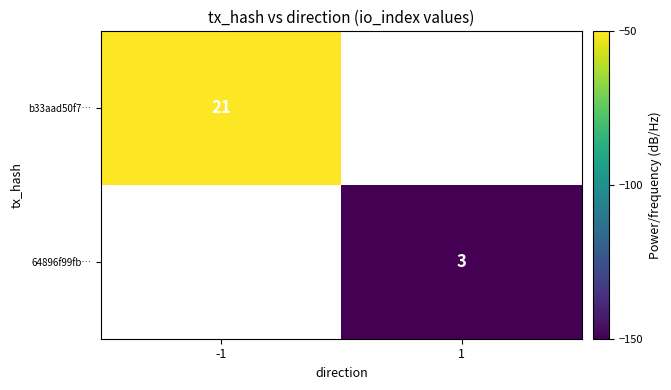

Is the value of 64896f99fb… at 1 greater than the value of b33aad50f7… at -1?

No